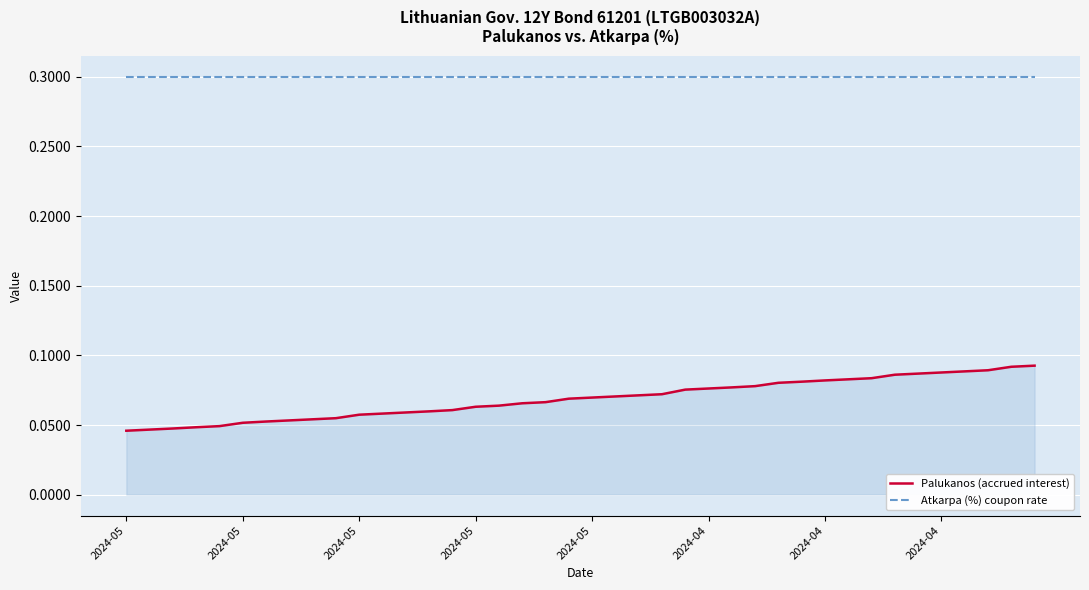

True or false: Palukanos (accrued interest) and Atkarpa (%) coupon rate cross at least once.

False